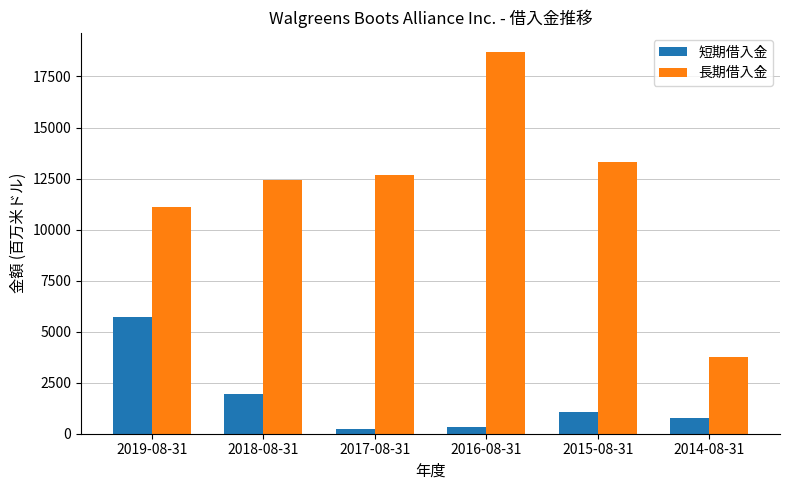

List the series in order of their peak value, lowest first.

短期借入金, 長期借入金